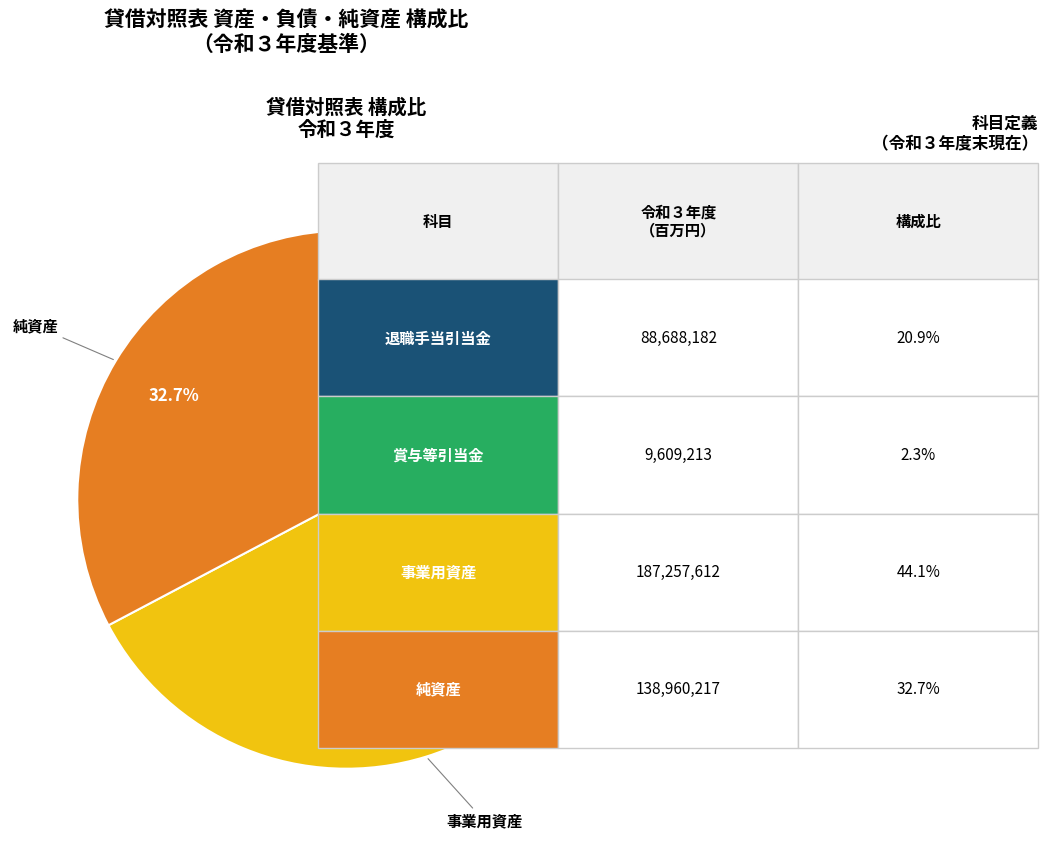

Is there a majority slice in this chart?

No